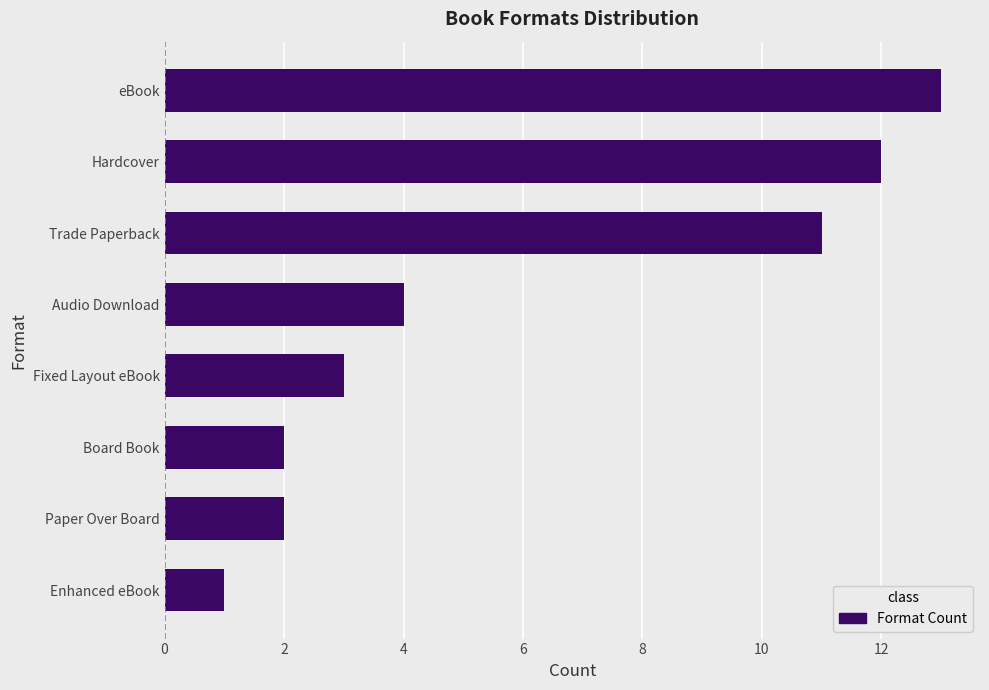

Which category has the highest value across all series?

eBook